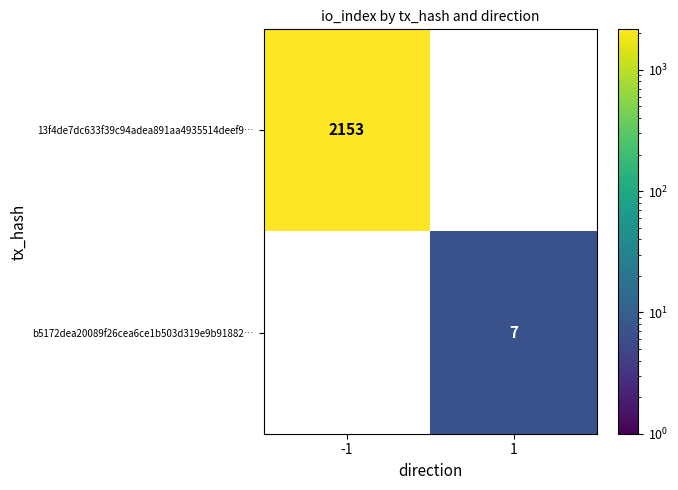

Is it true that b5172dea20089f26cea6ce1b503d319e9b91882… equals 3 at 1?

False